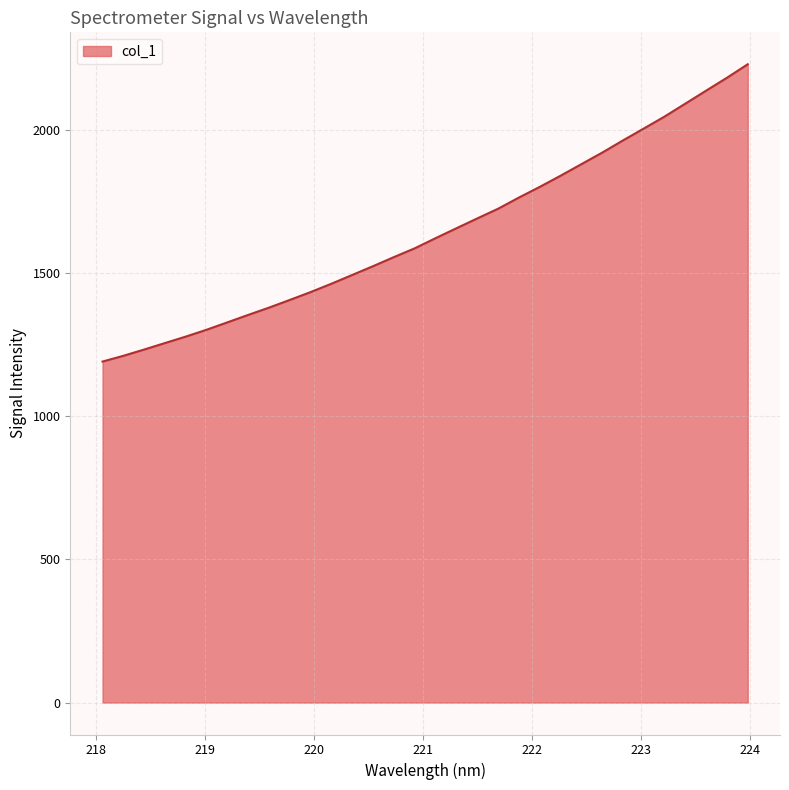

What is the maximum value shown in the chart?

2230.4